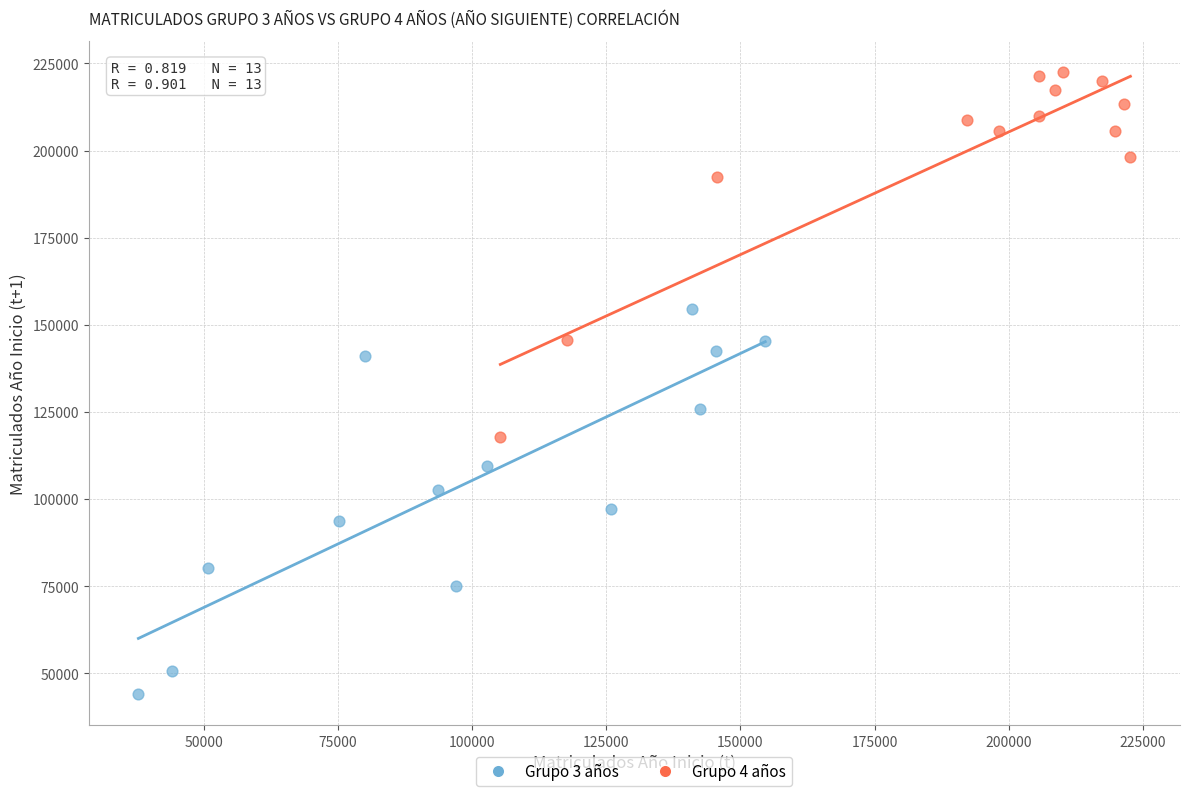

Which series reaches the maximum Y coordinate?

Grupo 4 años